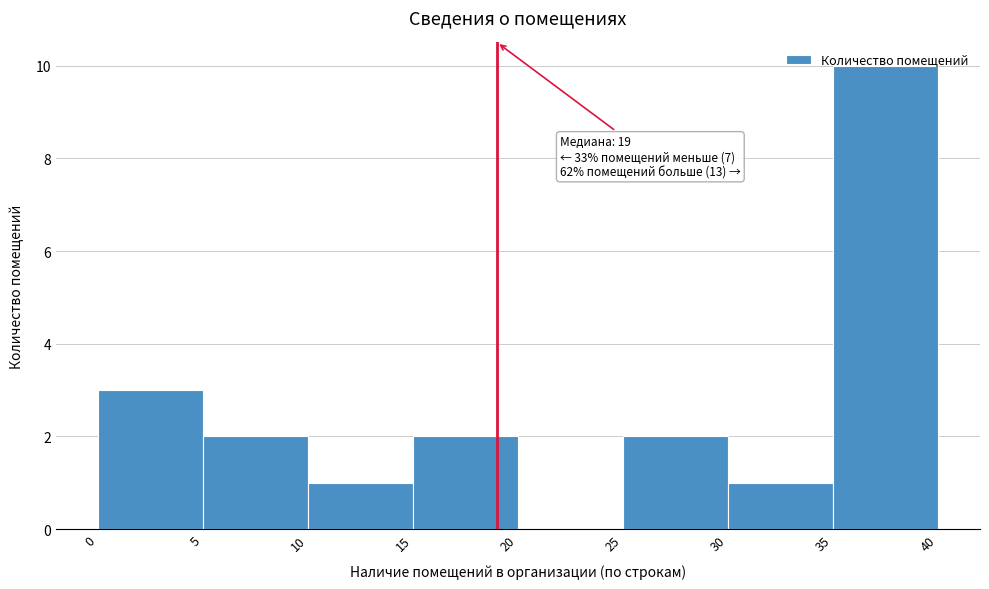

Which range on the x-axis has the tallest bar?

35 to 40